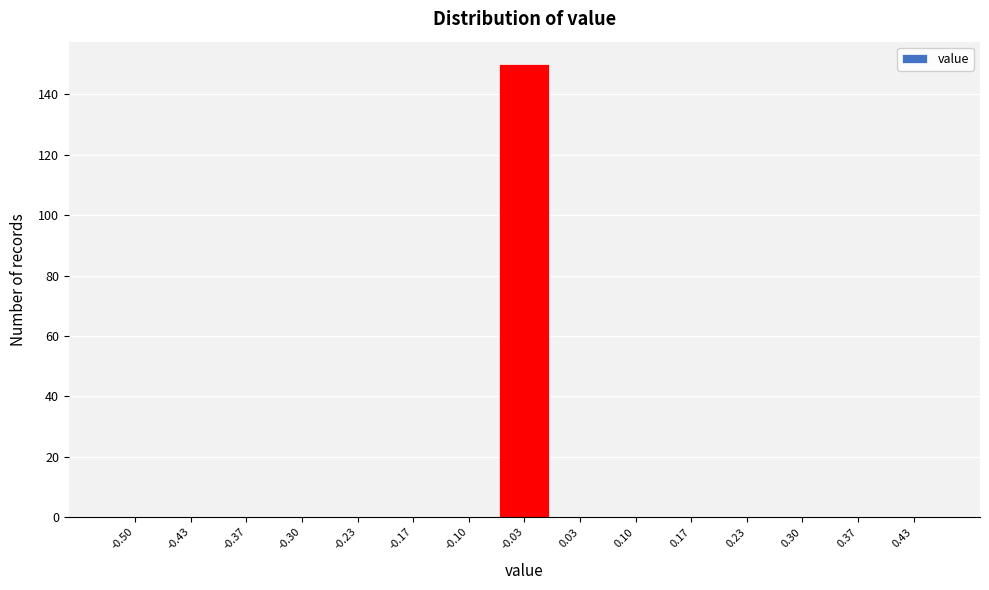

Reading right to left, extract all data points from this chart.

0.43=0	0.37=0	0.30=0	0.23=0	0.17=0	0.10=0	0.03=0	-0.03=150	-0.10=0	-0.17=0	-0.23=0	-0.30=0	-0.37=0	-0.43=0	-0.50=0